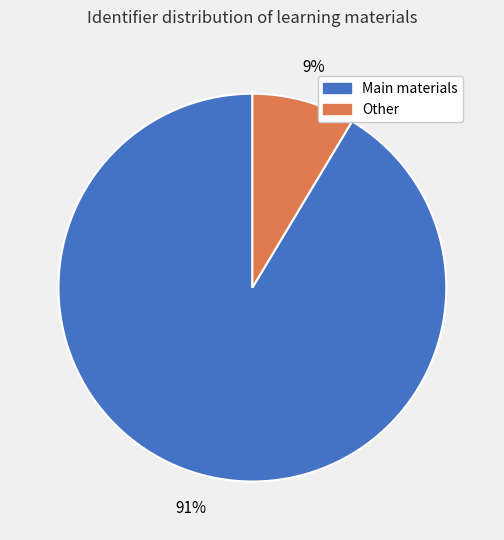

To the nearest percent, what is the average slice percentage?

50%